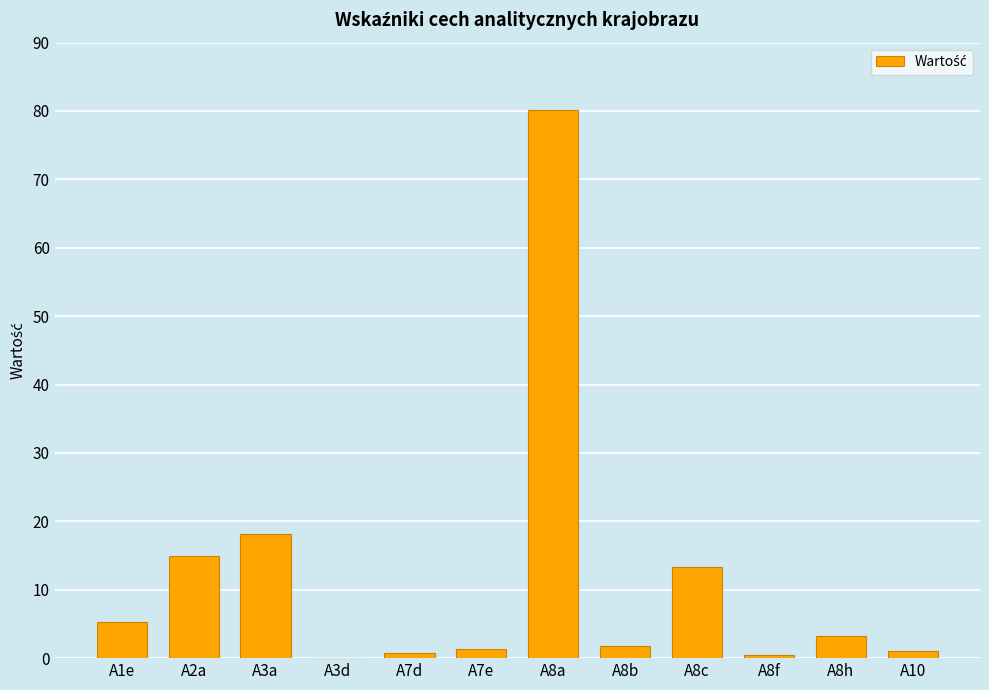

Is it true that the value at A7d is 0.8?

True